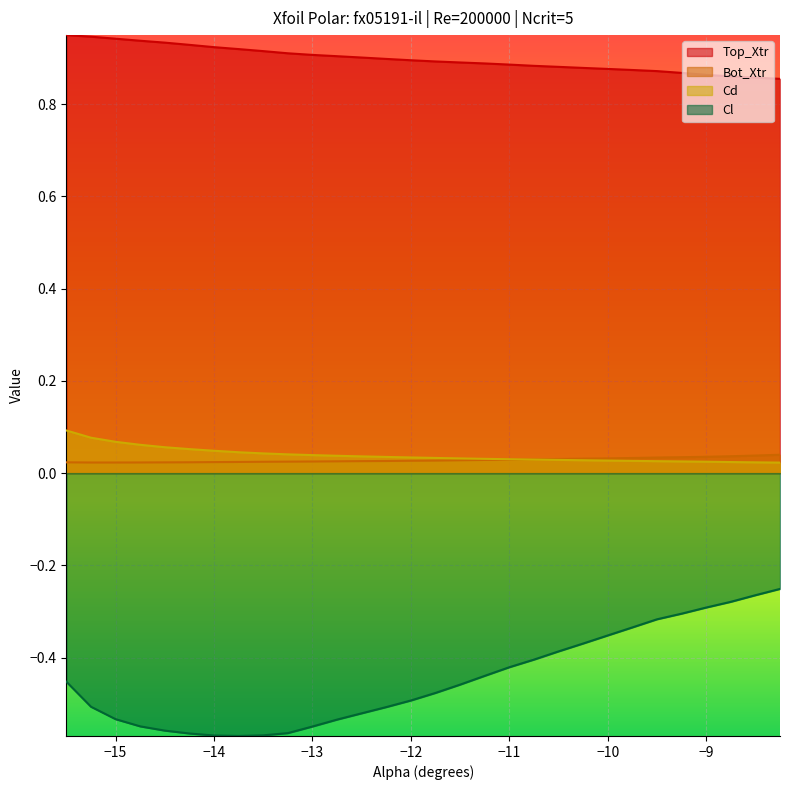

What is the spread (max minus min) of values at -11.5?

1.3